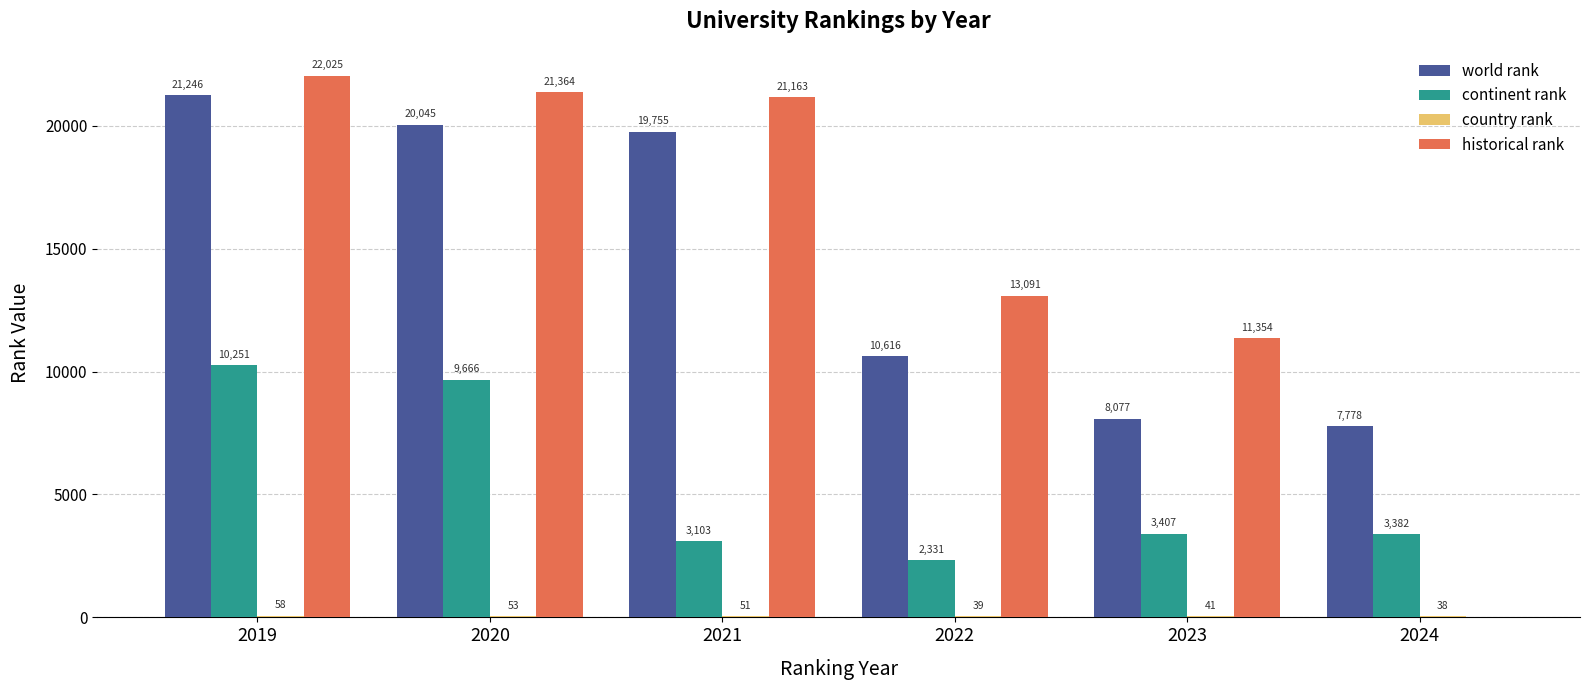

Which label corresponds to the largest value in the chart?

2019